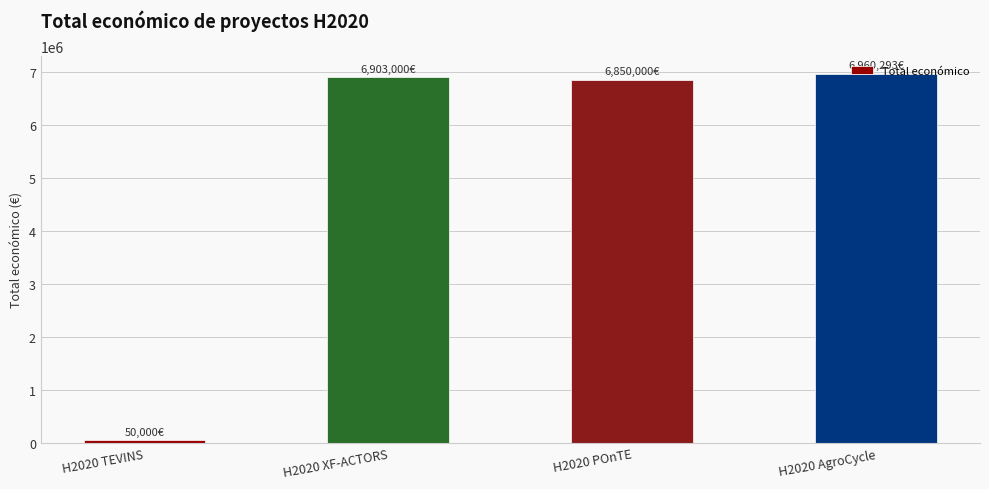

What is the maximum value shown in the chart?

6960293